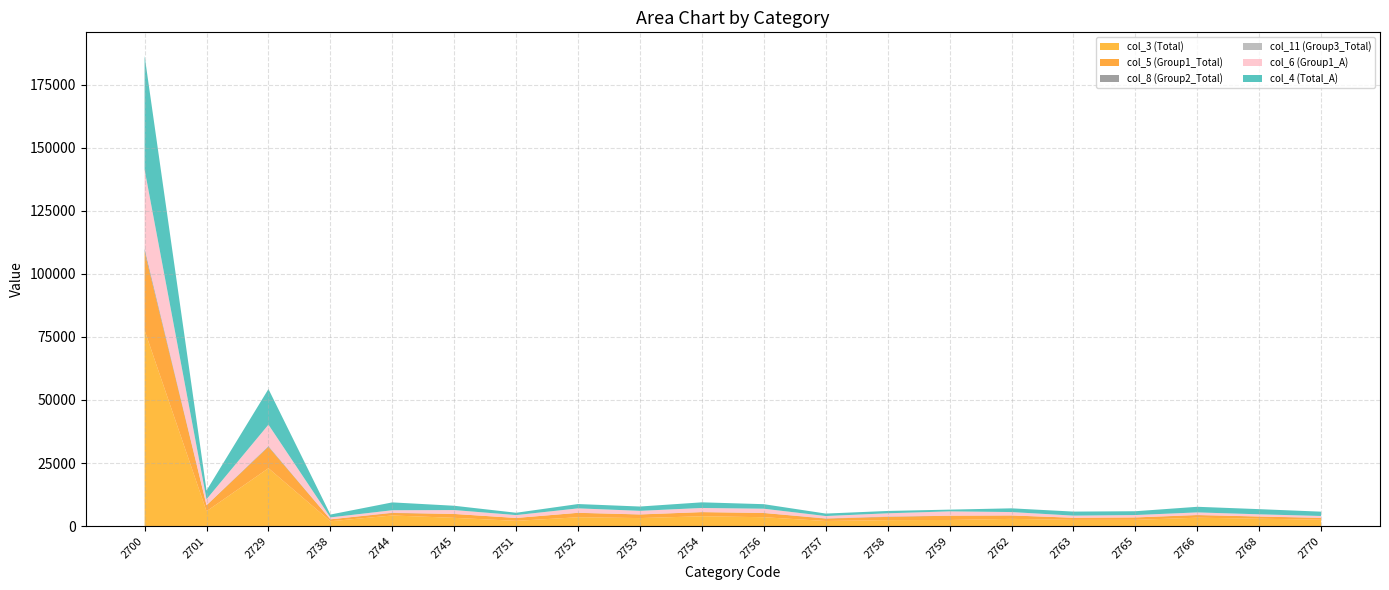

Reading right to left, extract all data points from this chart.

col_3 (Total): 2770=2506	2768=2924	2766=3318	2765=2471	2763=2450	2762=2851	2759=2415	2758=2353	2757=2012	2756=3508	2754=3891	2753=3170	2752=3495	2751=2073	2745=3258	2744=4203	2738=1910	2729=22949	2701=5884	2700=77641
col_5 (Group1_Total): 2770=698	2768=863	2766=1015	2765=943	2763=839	2762=1336	2759=1691	2758=1283	2757=930	2756=1665	2754=1636	2753=1414	2752=1747	2751=1131	2745=1537	2744=984	2738=748	2729=8480	2701=2346	2700=31286
col_8 (Group2_Total): 2770=84	2768=6	2766=68	2765=10	2763=8	2762=33	2759=30	2758=144	2757=98	2756=38	2754=15	2753=39	2752=29	2751=15	2745=11	2744=106	2738=25	2729=288	2701=47	2700=1094
col_11 (Group3_Total): 2770=10	2768=3	2766=4	2765=5	2763=4	2762=3	2759=2	2758=2	2757=3	2756=4	2754=3	2753=8	2752=5	2751=2	2745=5	2744=2	2738=6	2729=44	2701=19	2700=134
col_6 (Group1_A): 2770=698	2768=862	2766=1011	2765=941	2763=837	2762=1333	2759=1691	2758=1283	2757=930	2756=1664	2754=1632	2753=1409	2752=1745	2751=1131	2745=1535	2744=982	2738=747	2729=8462	2701=2346	2700=31239
col_4 (Total_A): 2770=1713	2768=2051	2766=2230	2765=1513	2763=1599	2762=1478	2759=691	2758=924	2757=981	2756=1799	2754=2235	2753=1709	2752=1713	2751=924	2745=1705	2744=3111	2738=1130	2729=14128	2701=3471	2700=45105